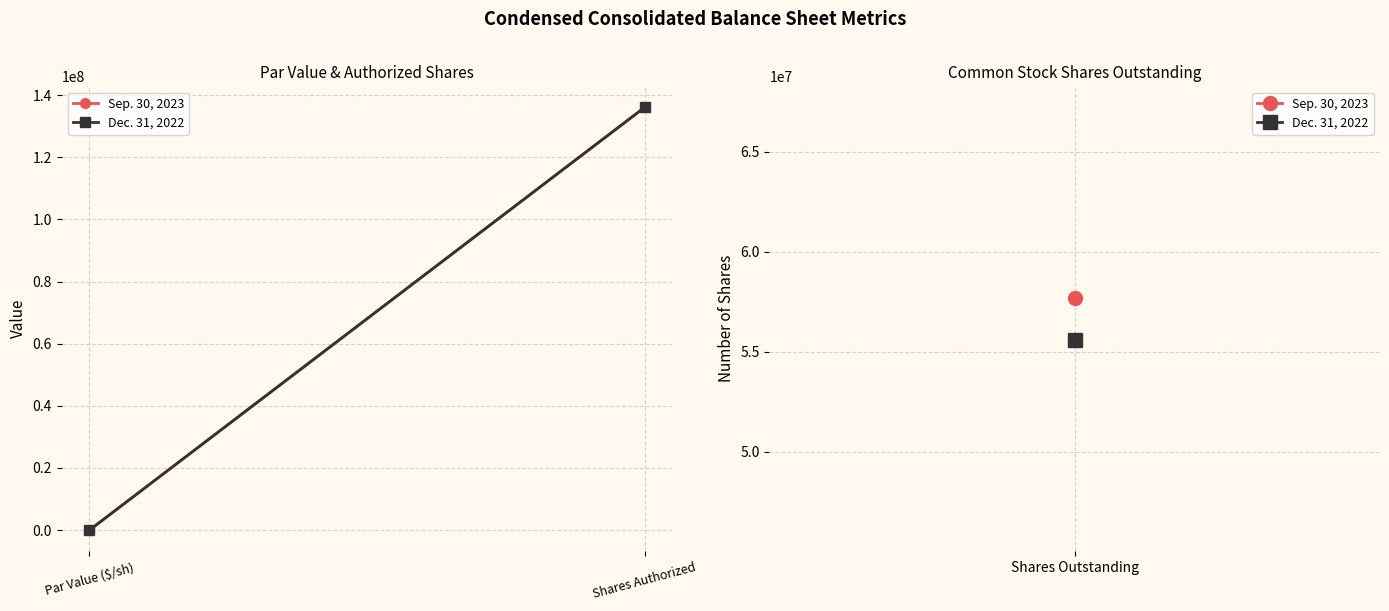

What is the average value of the Sep. 30, 2023 series?

68000000.0